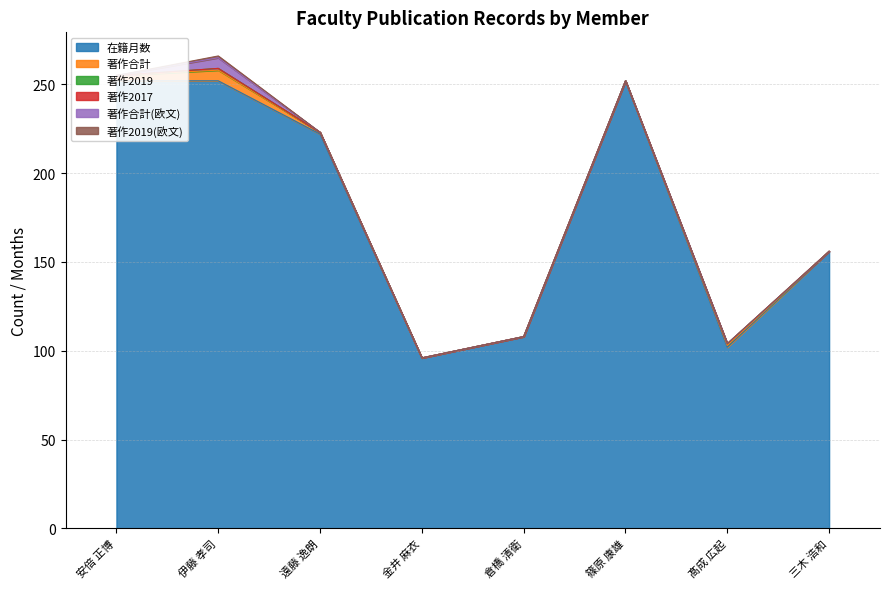

What is the label of the 6th point from the right?

遠藤 逸朗